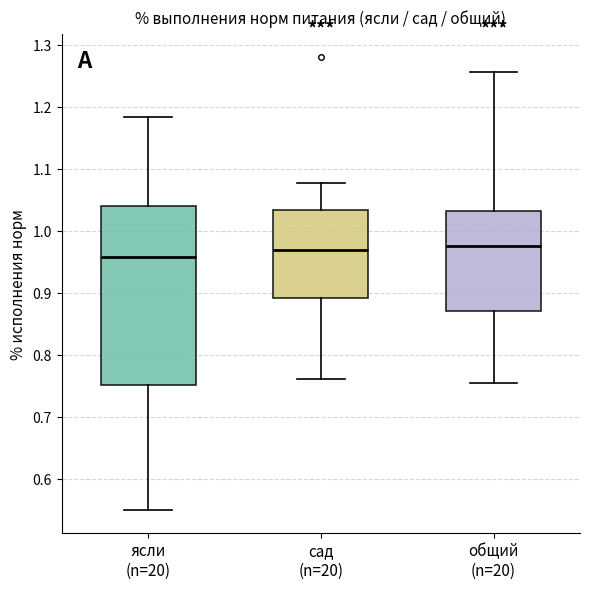

Where is the lower edge of the box for ясли (n=20) on the y-axis? The values are not printed on the chart, so give them approximately, as read against the axis.

0.75